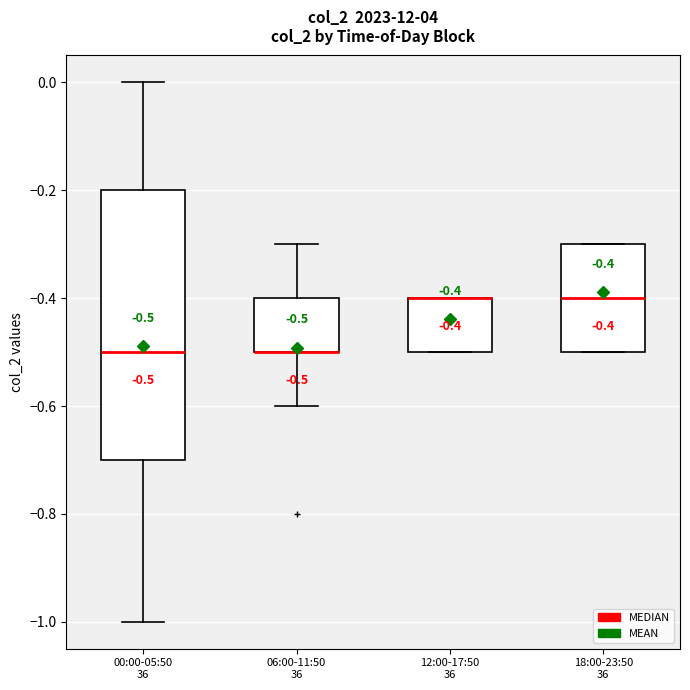

Comparing the boxes themselves (not the whiskers), which one is the tallest?

00:00-05:50 36